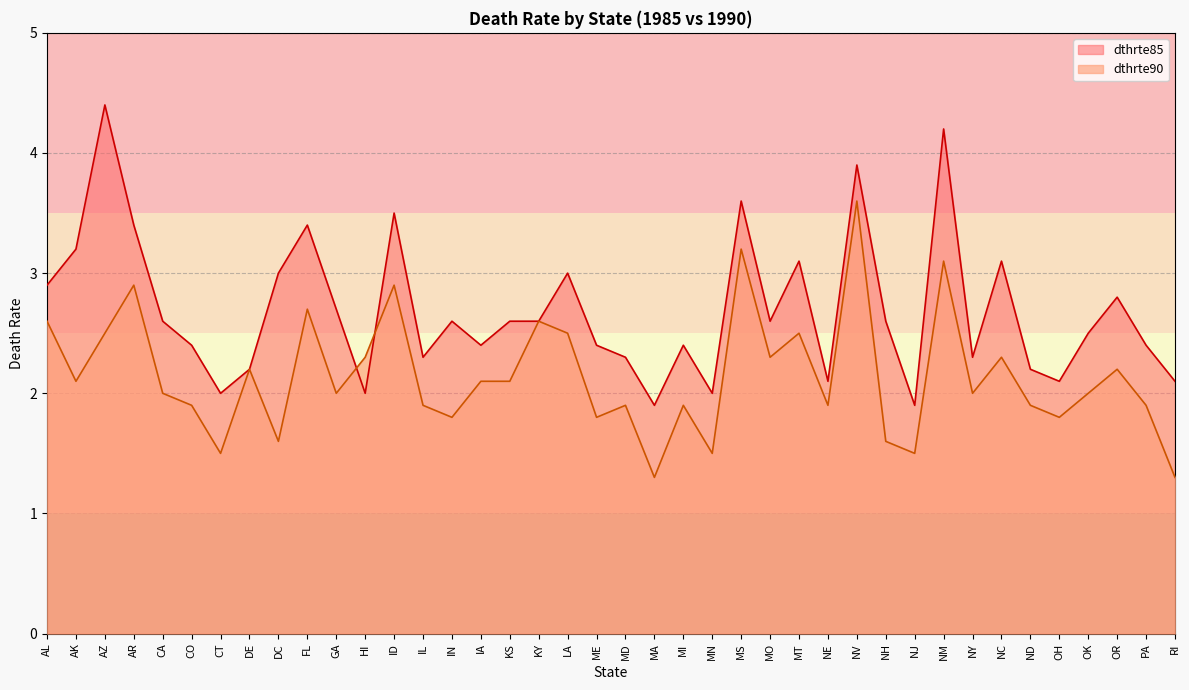

List the series in order of their overall mean, lowest first.

dthrte90, dthrte85